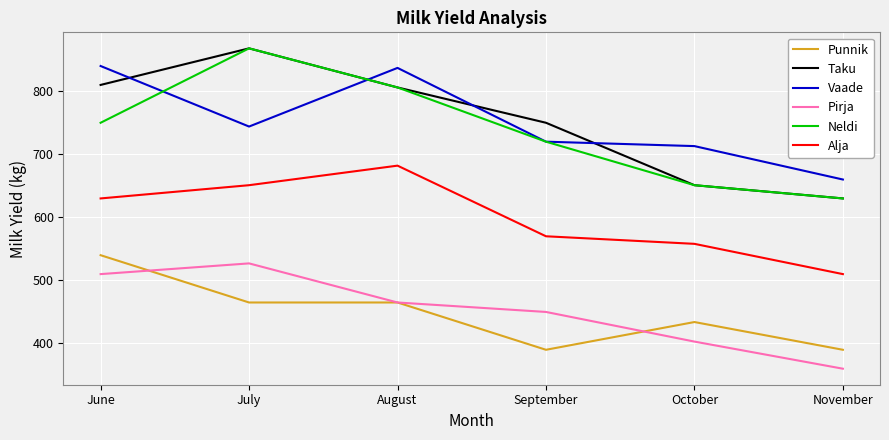

Reading right to left, what are all the values shown in this chart?

Punnik: 390	434	390	465	465	540
Taku: 630	651	750	806	868	810
Vaade: 660	713	720	837	744	840
Pirja: 360	403	450	465	527	510
Neldi: 630	651	720	806	868	750
Alja: 510	558	570	682	651	630